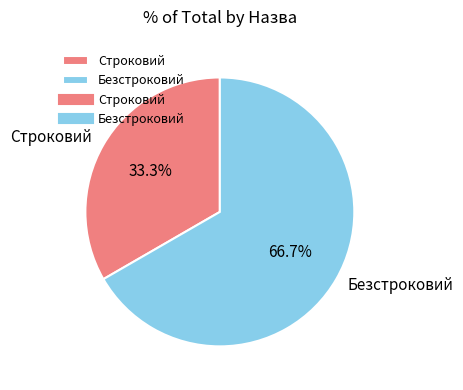

Is Безстроковий the majority of the pie?

Yes